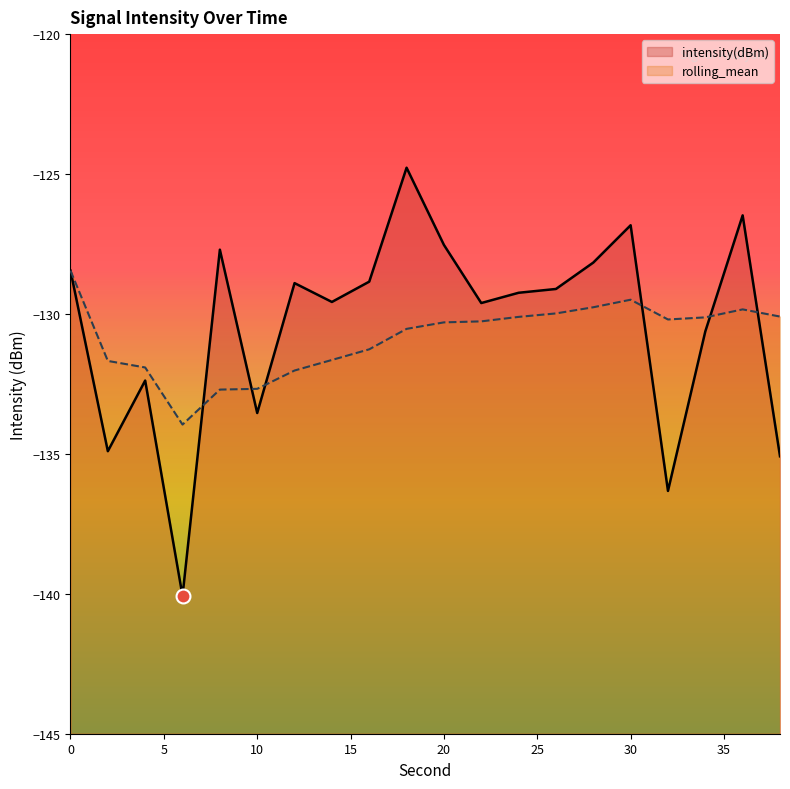

Reading right to left, transcribe all the data shown in this chart.

intensity(dBm): 38=-135.1	36=-126.5	34=-130.6	32=-136.3	30=-126.8	28=-128.2	26=-129.1	24=-129.2	22=-129.6	20=-127.5	18=-124.8	16=-128.8	14=-129.6	12=-128.9	10=-133.5	8=-127.7	6=-140.1	4=-132.4	2=-134.9	0=-128.5
rolling_mean: 38=-130.1	36=-129.8	34=-130.1	32=-130.2	30=-129.5	28=-129.8	26=-130.0	24=-130.1	22=-130.3	20=-130.3	18=-130.5	16=-131.3	14=-131.6	12=-132.0	10=-132.7	8=-132.7	6=-134.0	4=-131.9	2=-131.7	0=-128.5